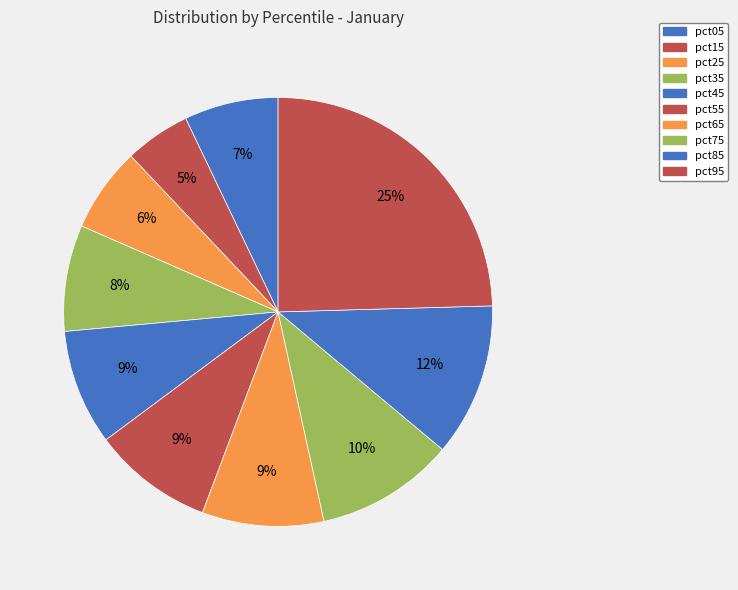

To the nearest percent, what percentage of the pie is pct85?

12%